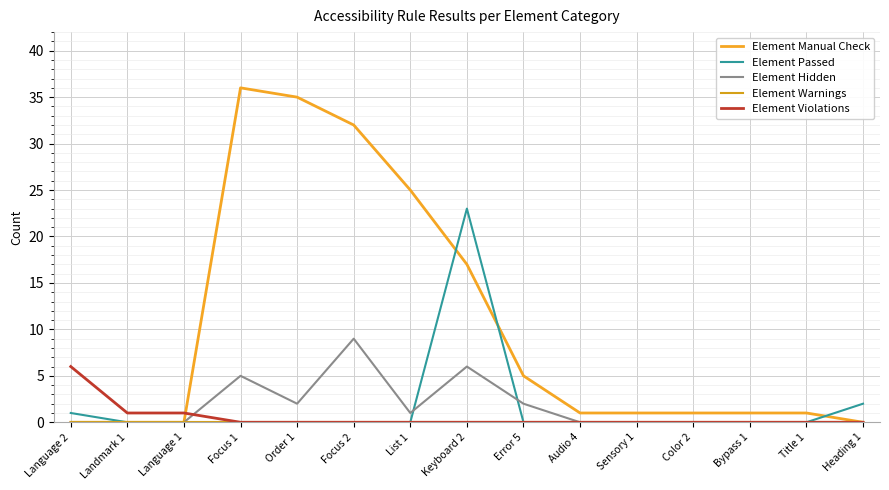

What is the label of the 2nd point from the left?

Landmark 1